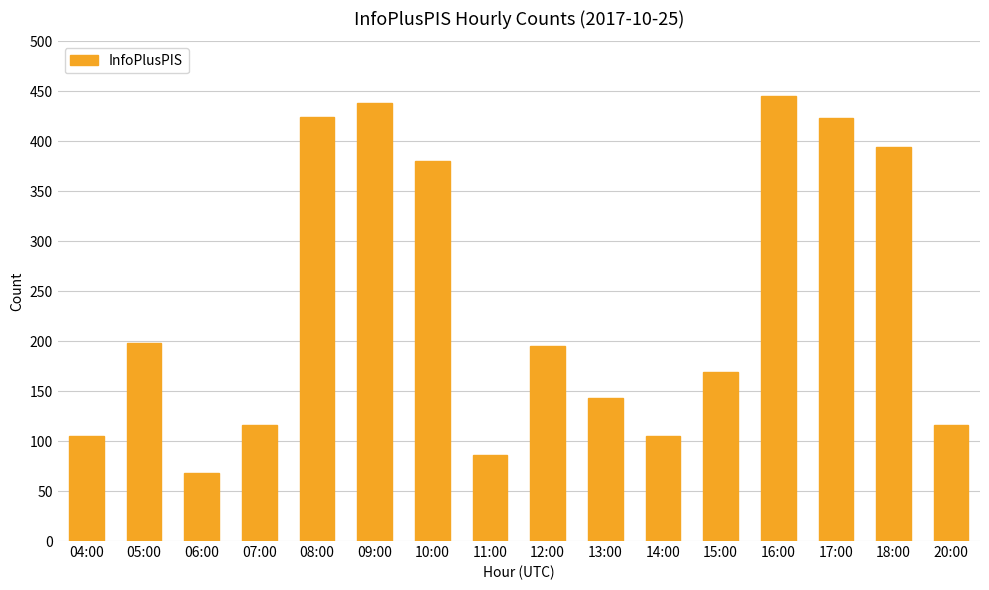

What is the label of the 1st bar from the left?

04:00